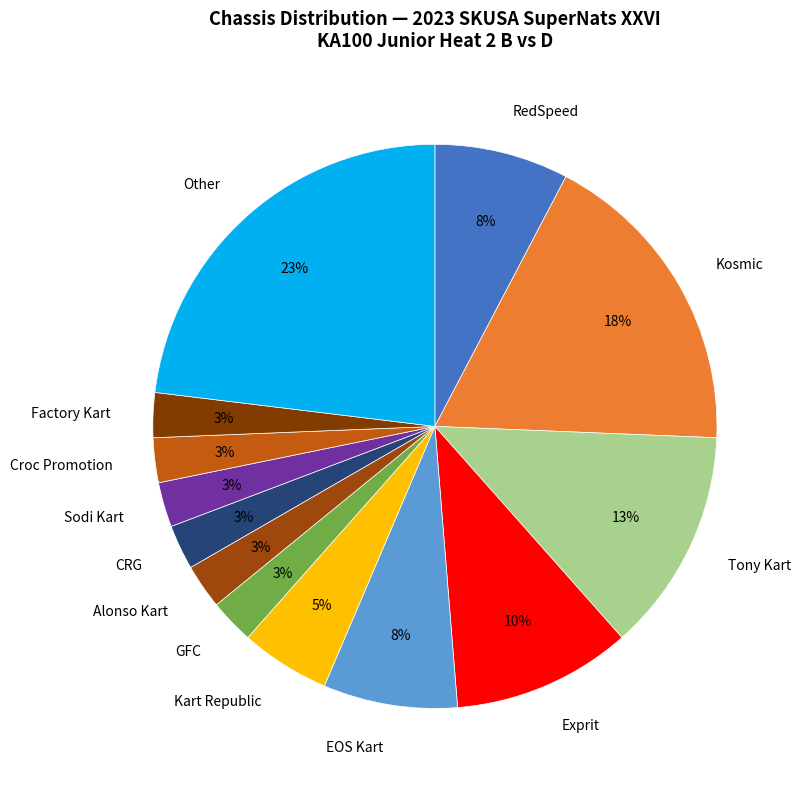

To the nearest percent, what is the average slice percentage?

8%